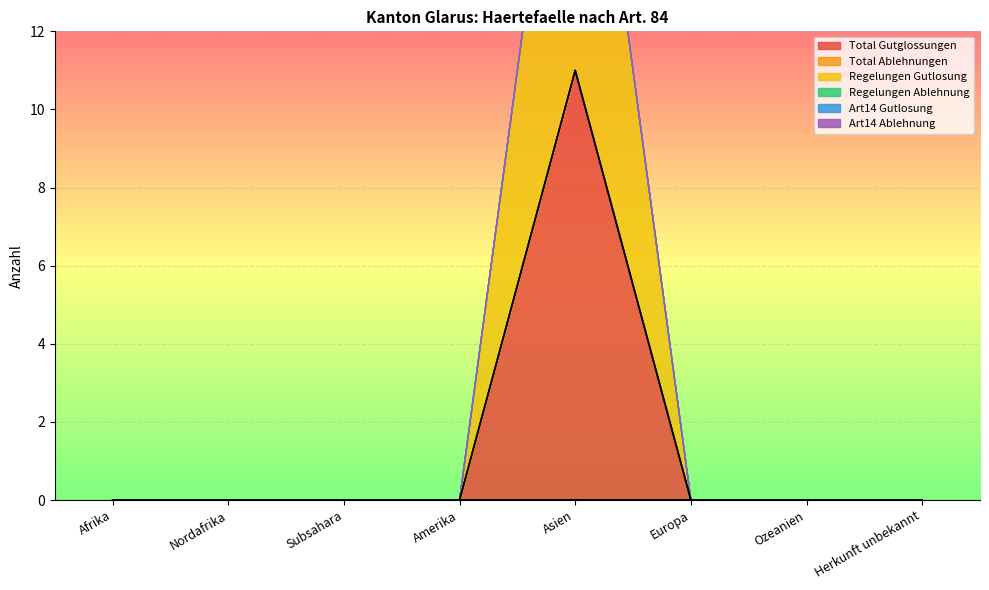

What are all the series names shown in the legend?

Total Gutglossungen, Total Ablehnungen, Regelungen Gutlosung, Regelungen Ablehnung, Art14 Gutlosung, Art14 Ablehnung